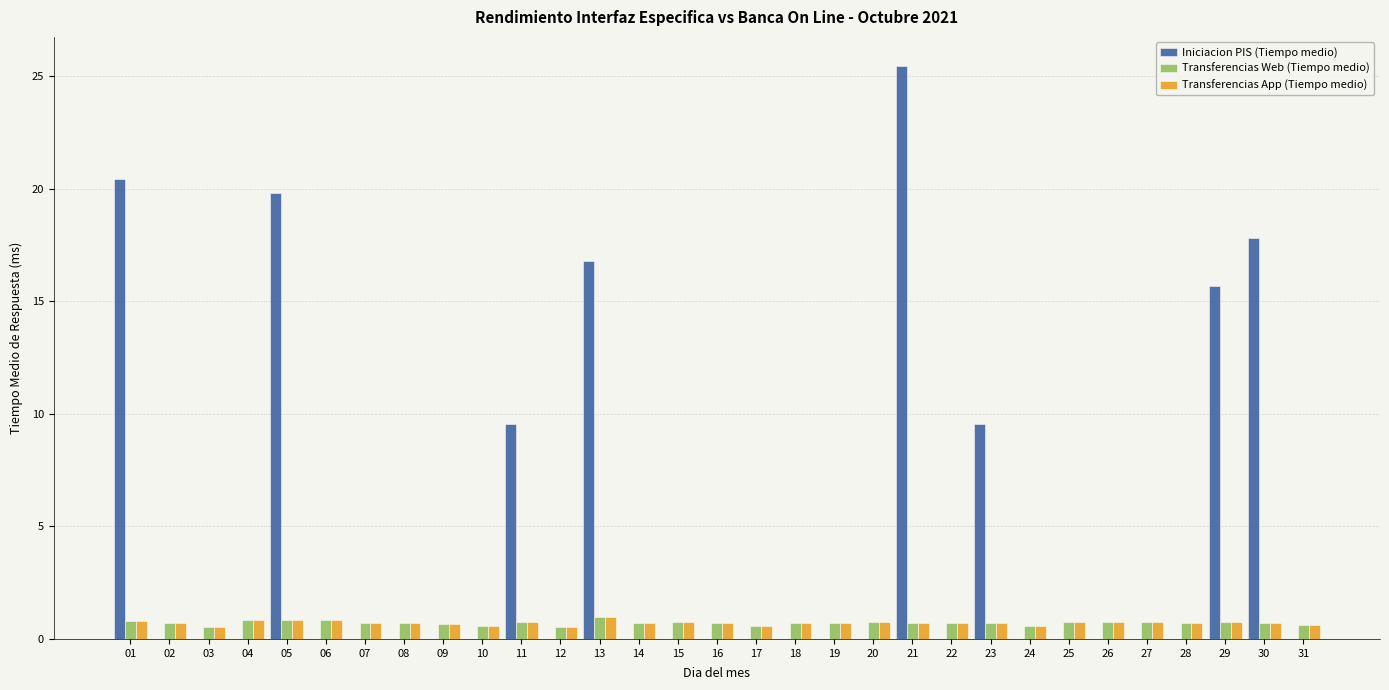

Read the Transferencias Web (Tiempo medio) value at 14.

0.7